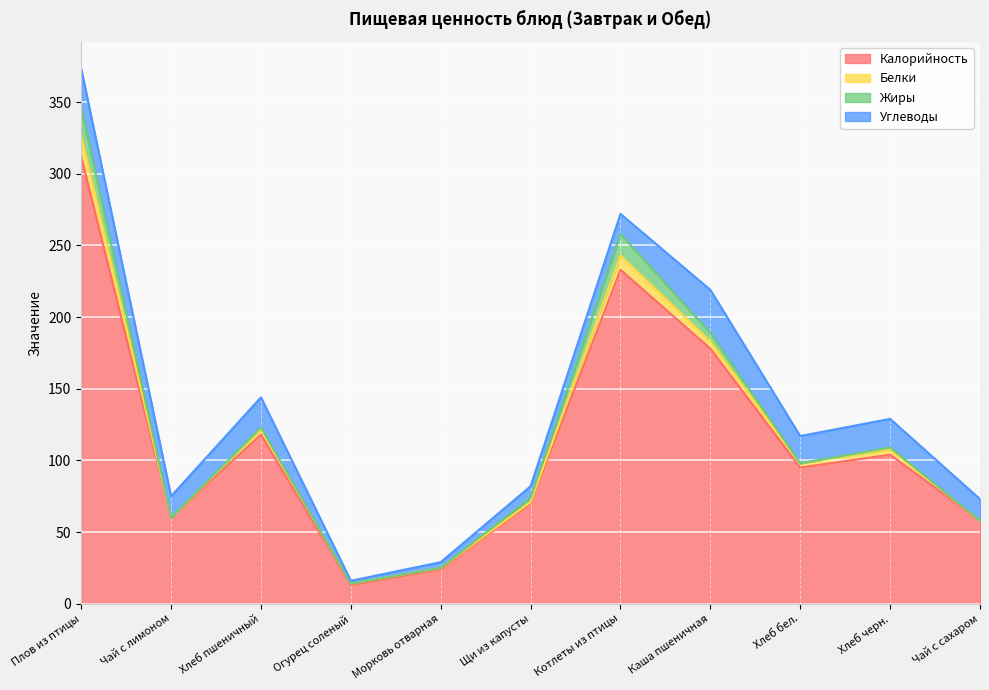

Rank the series at Плов из птицы from lowest to highest value.

Белки, Жиры, Углеводы, Калорийность